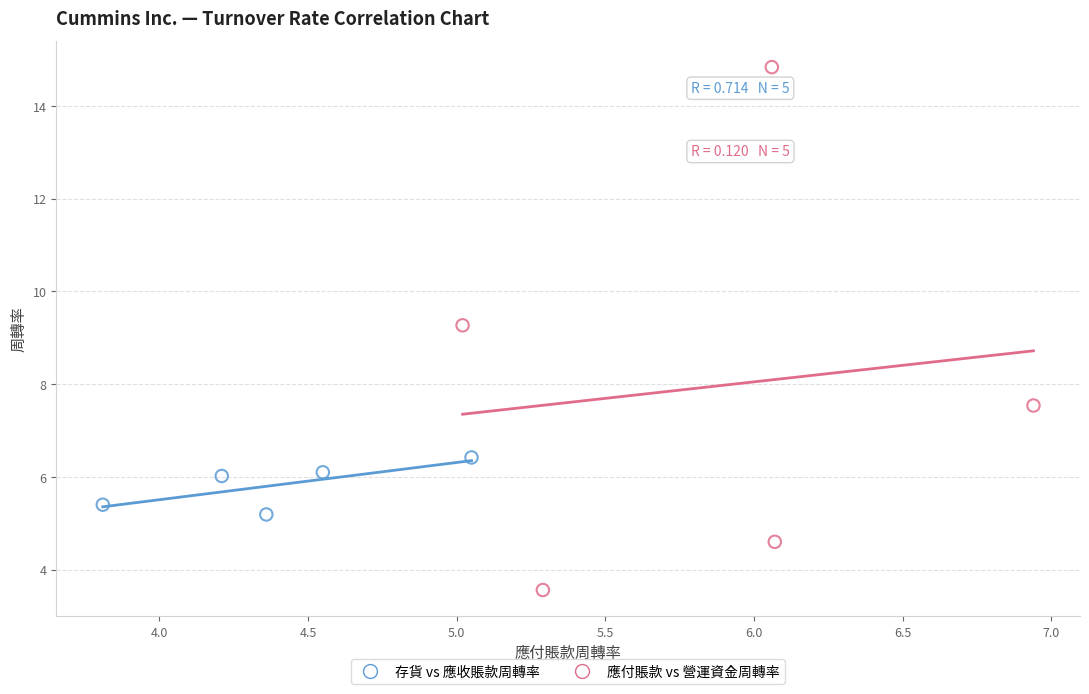

Which series reaches the minimum Y coordinate?

應付賬款 vs 營運資金周轉率